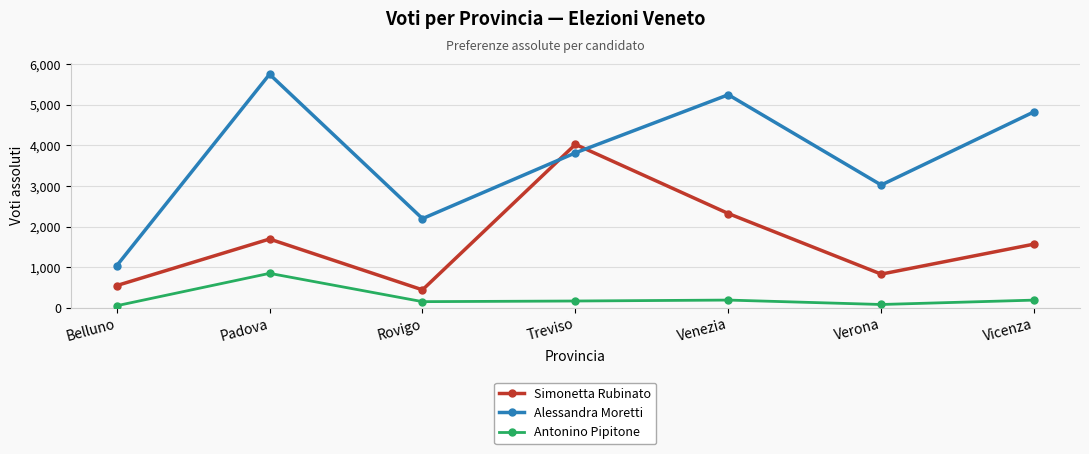

What is the sum of all Antonino Pipitone values?

1656